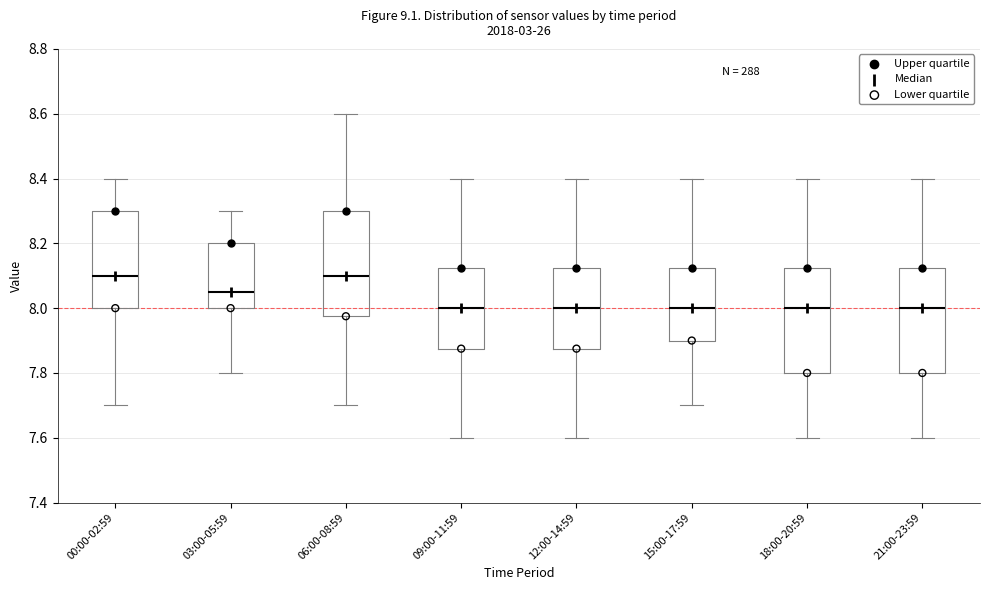

Reading left to right, transcribe this box plot: for each box, give where its median line is, the range the box spans, and where its two whiskers end, as read against the y-axis. The values are not printed on the chart, so give them approximately, as read against the axis.

00:00-02:59: median 8.10, box 8.00 to 8.30, whiskers 7.70 to 8.40
03:00-05:59: median 8.06, box 8.00 to 8.20, whiskers 7.80 to 8.30
06:00-08:59: median 8.10, box 7.98 to 8.30, whiskers 7.70 to 8.60
09:00-11:59: median 8.00, box 7.88 to 8.12, whiskers 7.60 to 8.40
12:00-14:59: median 8.00, box 7.88 to 8.12, whiskers 7.60 to 8.40
15:00-17:59: median 8.00, box 7.90 to 8.12, whiskers 7.70 to 8.40
18:00-20:59: median 8.00, box 7.80 to 8.12, whiskers 7.60 to 8.40
21:00-23:59: median 8.00, box 7.80 to 8.12, whiskers 7.60 to 8.40